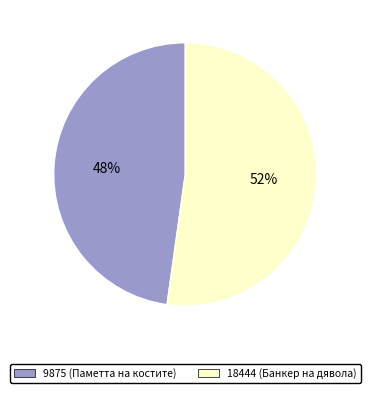

What percentage is the 9875 (Паметта на костите) slice, to the nearest percent?

48%